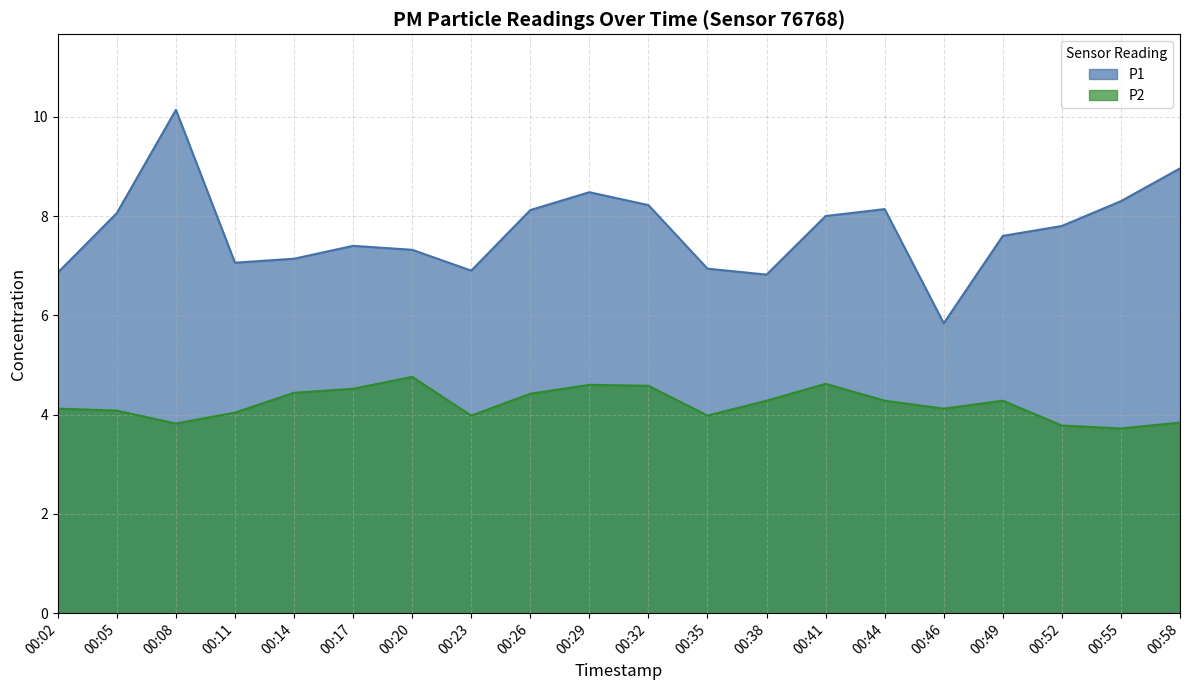

What is the difference between the maximum and second lowest values in the P1 series?

3.3